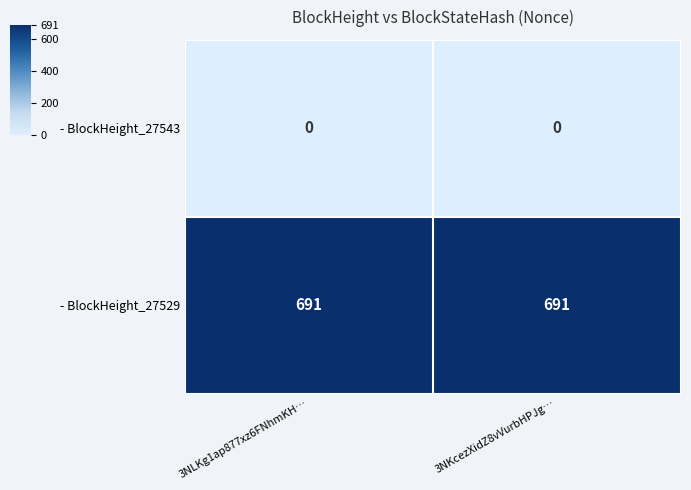

What is the maximum value shown in the chart?

691